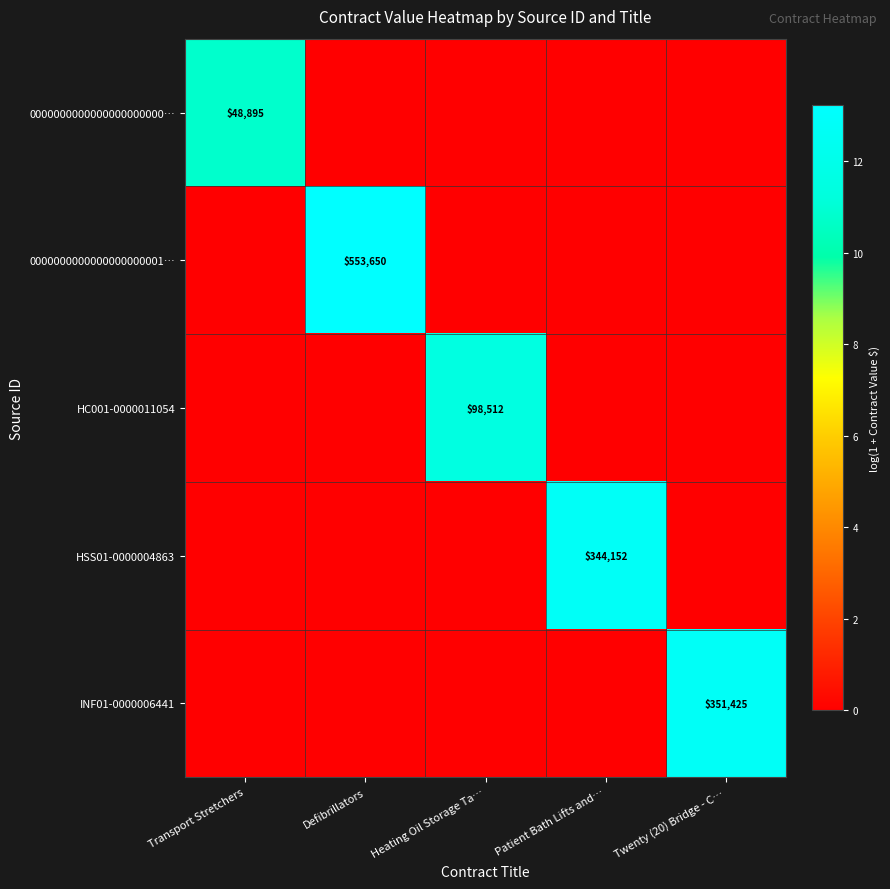

Between Patient Bath Lifts and… and Twenty (20) Bridge - C…, which is larger?

Patient Bath Lifts and…